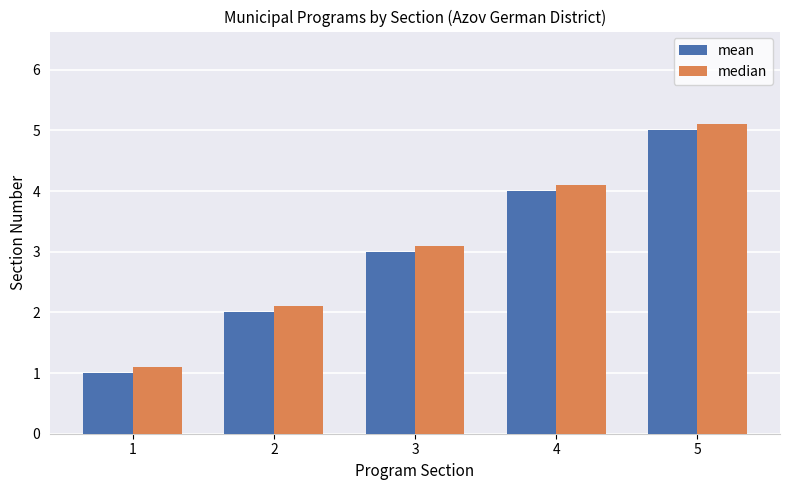

Rank the series at 5 from highest to lowest value.

median, mean